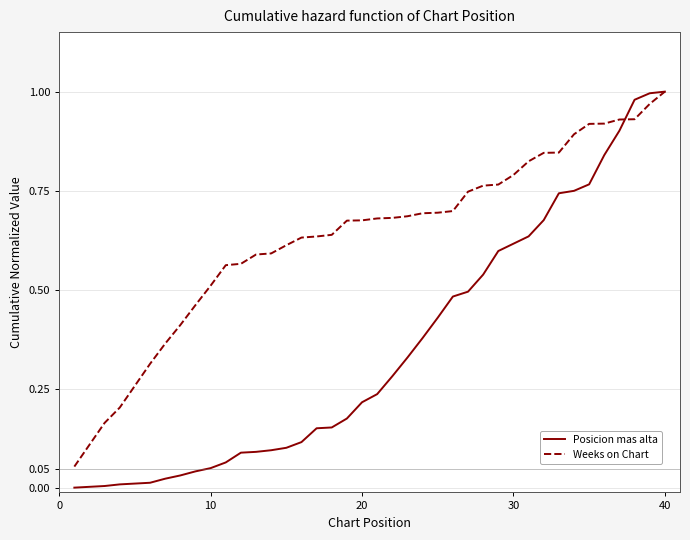

Which series has the largest total across all categories?

Weeks on Chart